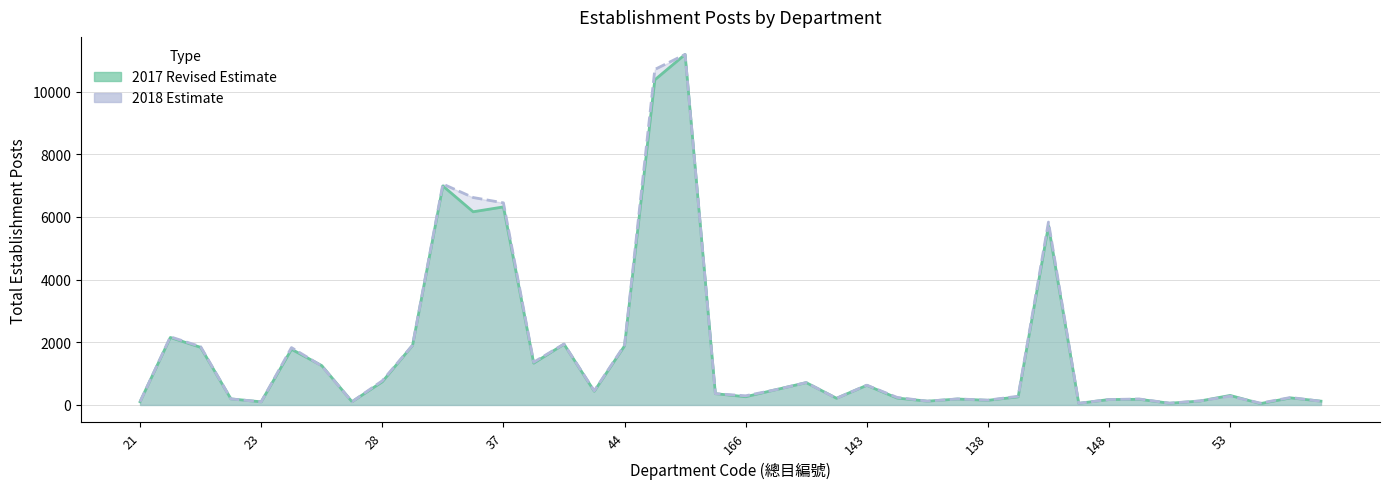

Which has a higher value, 141 or 23?

141